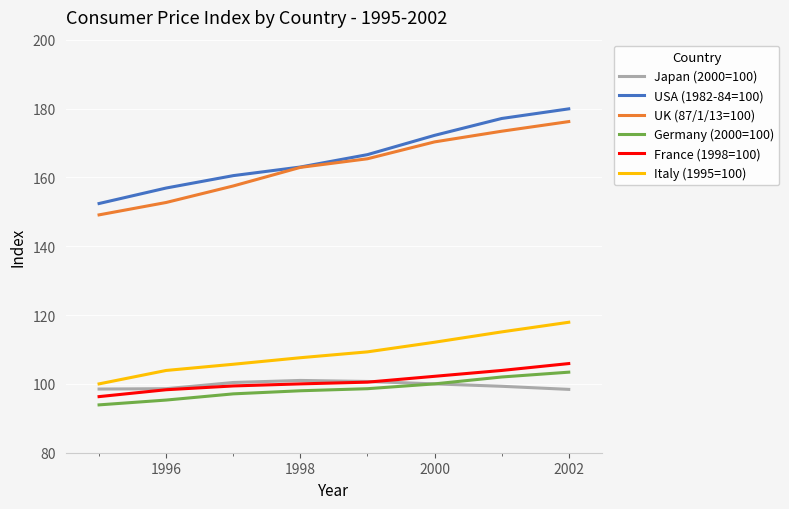

What is the average value of the Italy (1995=100) series?

109.0